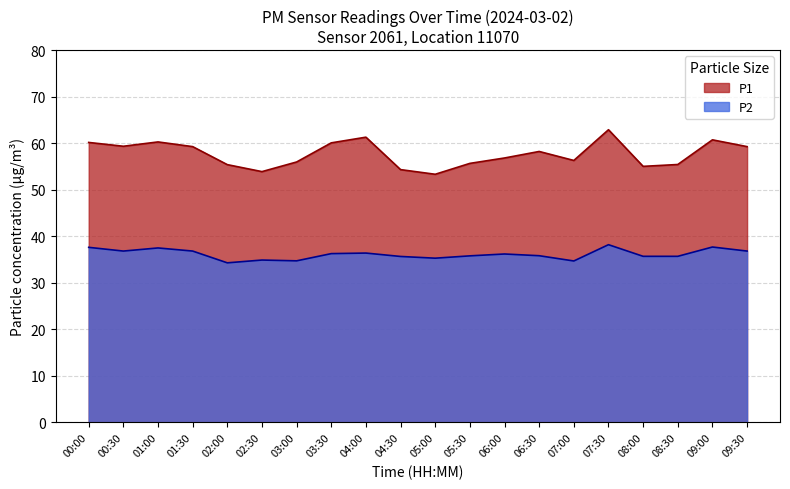

Which series has the largest range (max minus min)?

P1